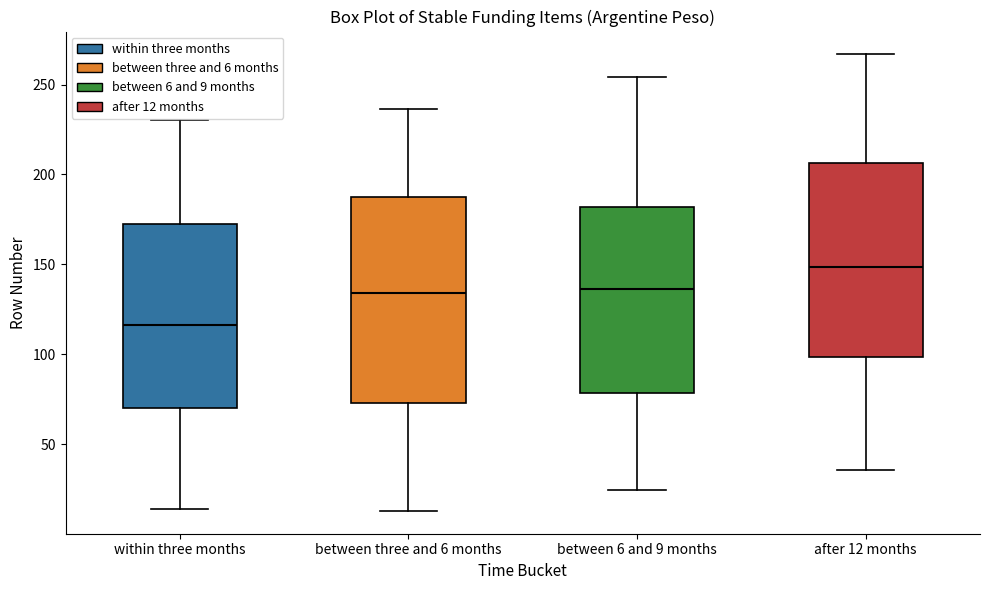

Reading left to right, read every box against the y-axis: the position of its median line, the range the box covers, and the ends of its whiskers. The values are not printed on the chart, so give them approximately, as read against the axis.

within three months: median 115, box 70 to 170, whiskers 15 to 230
between three and 6 months: median 135, box 75 to 185, whiskers 15 to 235
between 6 and 9 months: median 135, box 80 to 180, whiskers 25 to 255
after 12 months: median 150, box 100 to 205, whiskers 35 to 265